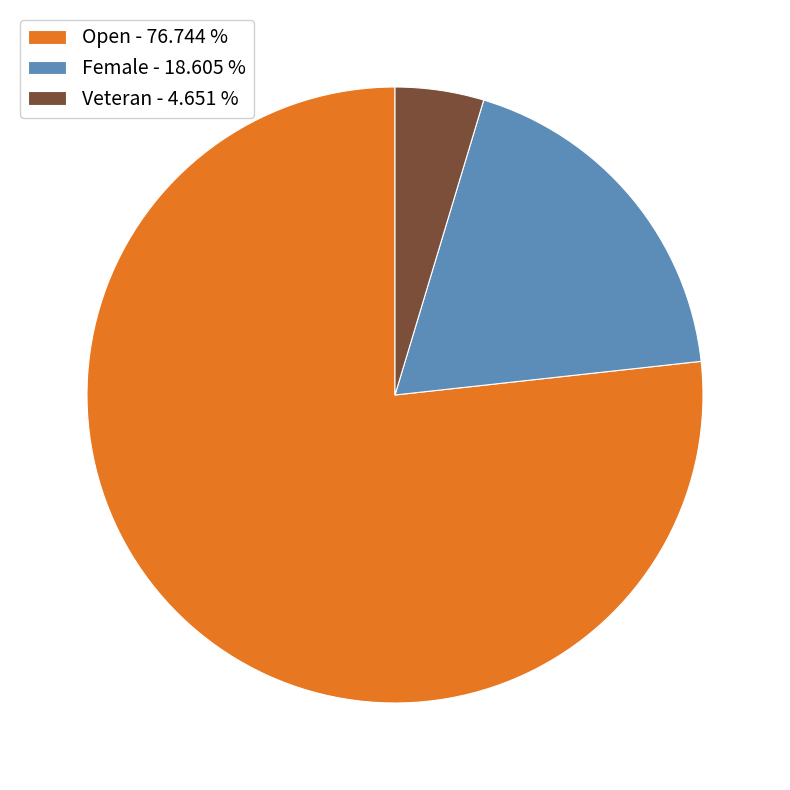

Count the number of slices in the pie.

3